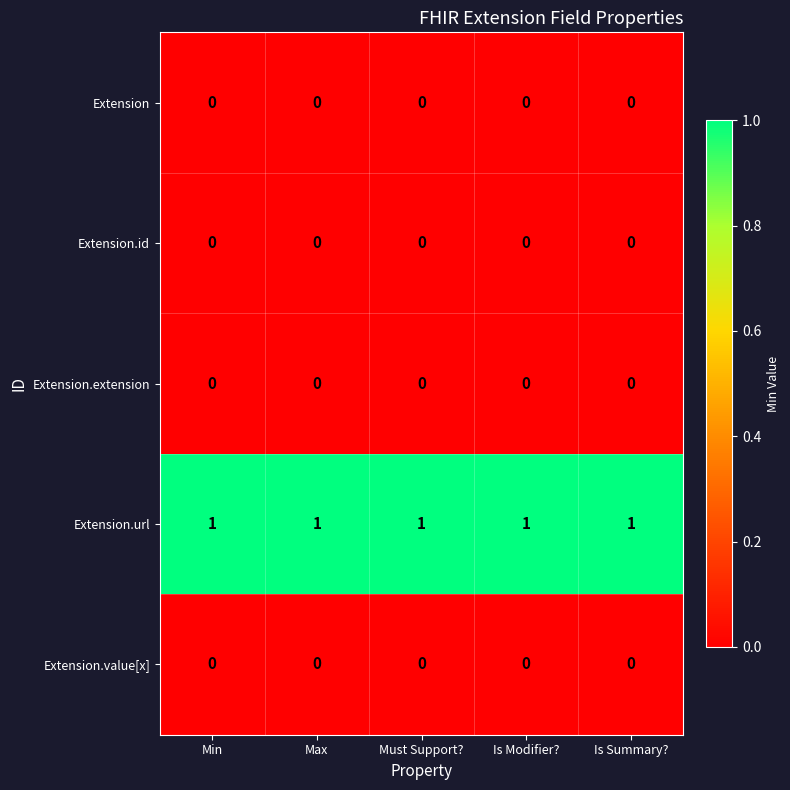

The value of Extension.value[x] at Must Support? is 0. True or false?

True